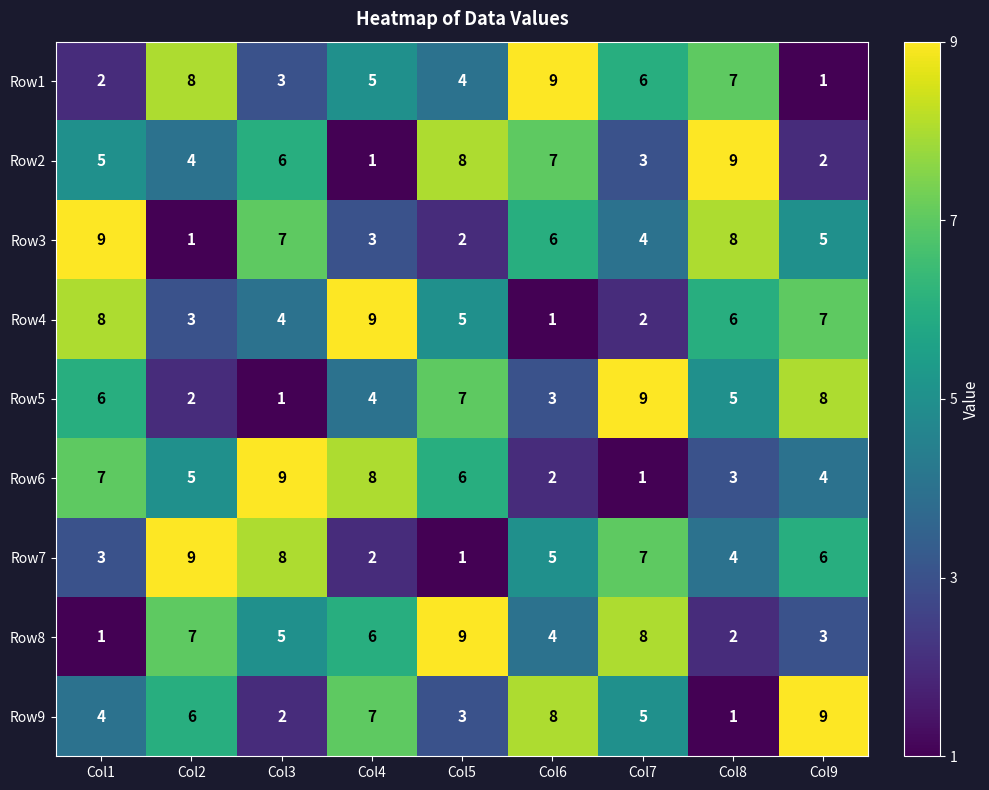

What is the total value across all series at Col1?

45